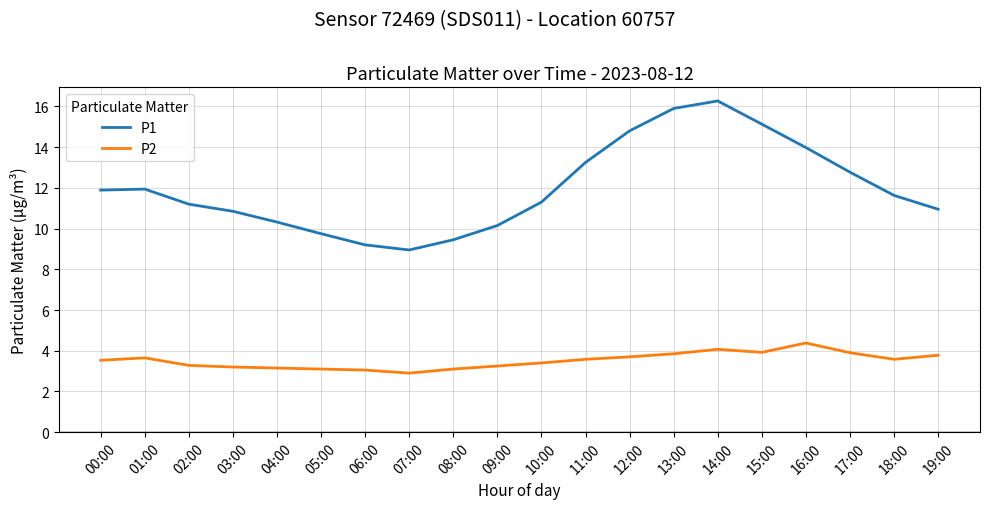

What is the difference between the maximum and second lowest values in the P2 series?

1.3